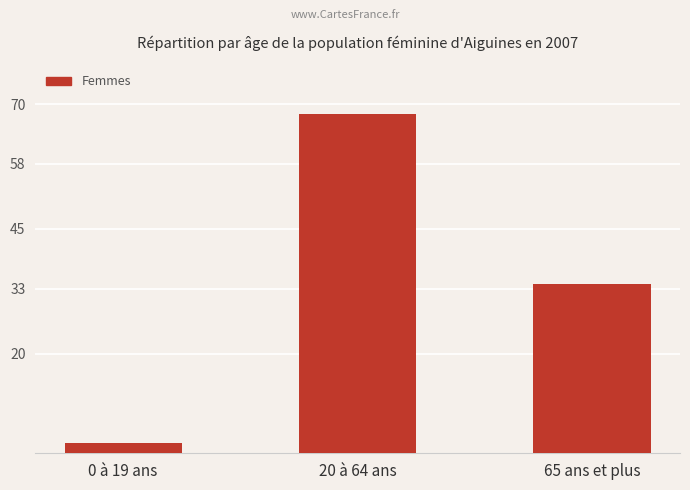

List the labels in order of value, largest first.

20 à 64 ans, 65 ans et plus, 0 à 19 ans